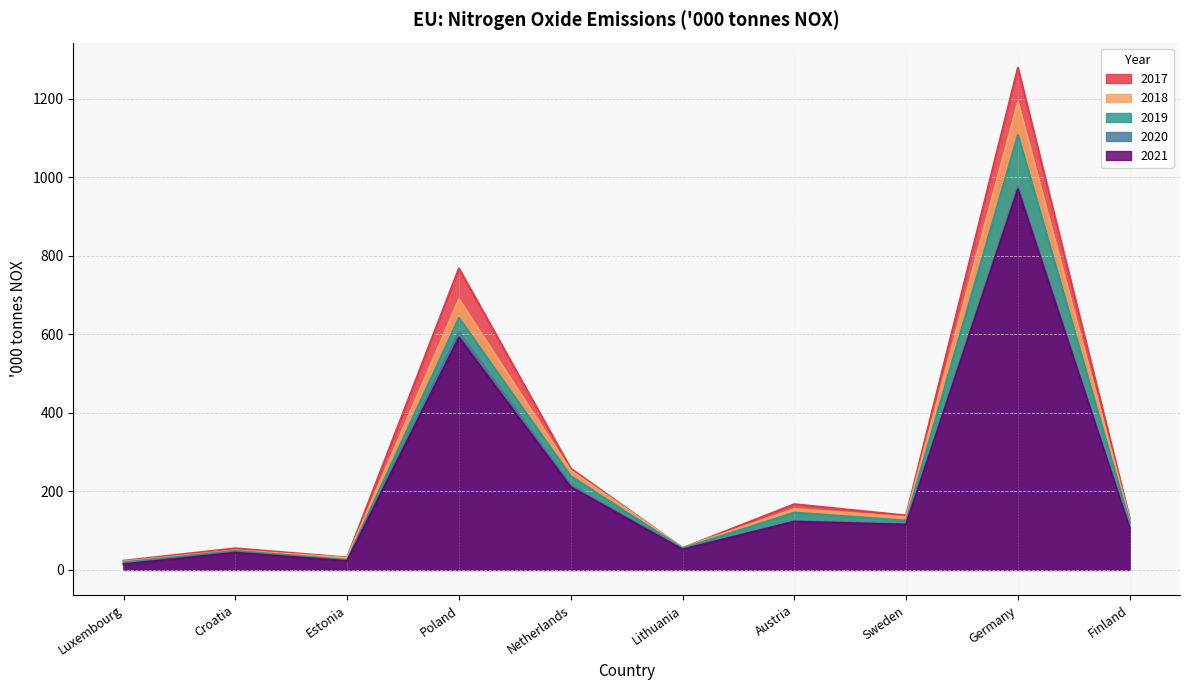

What is the smallest value displayed?

14.3